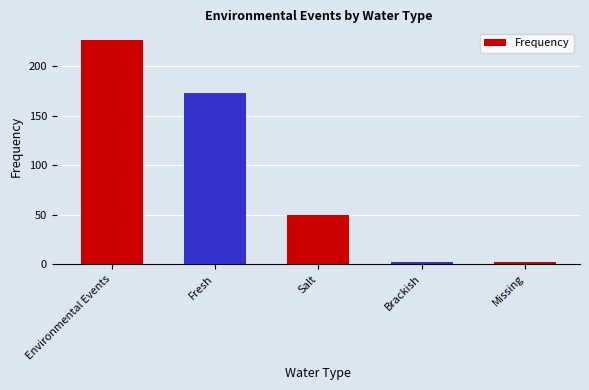

Are the bars horizontal?

No